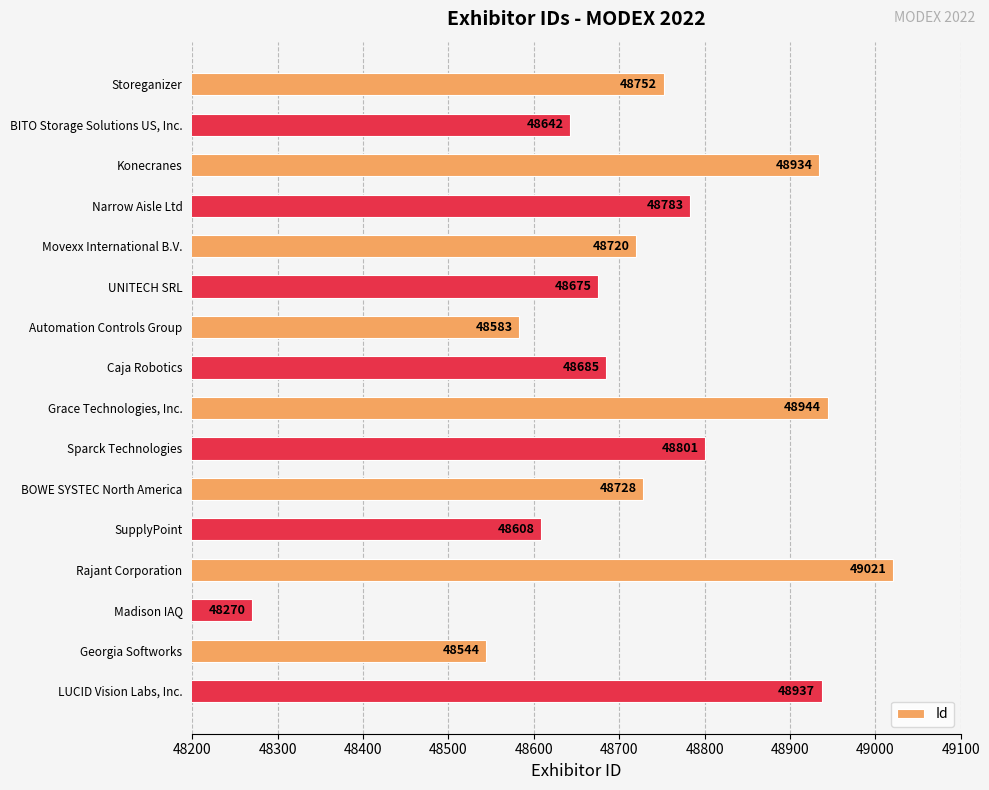

Between Narrow Aisle Ltd and BOWE SYSTEC North America, which is larger?

Narrow Aisle Ltd